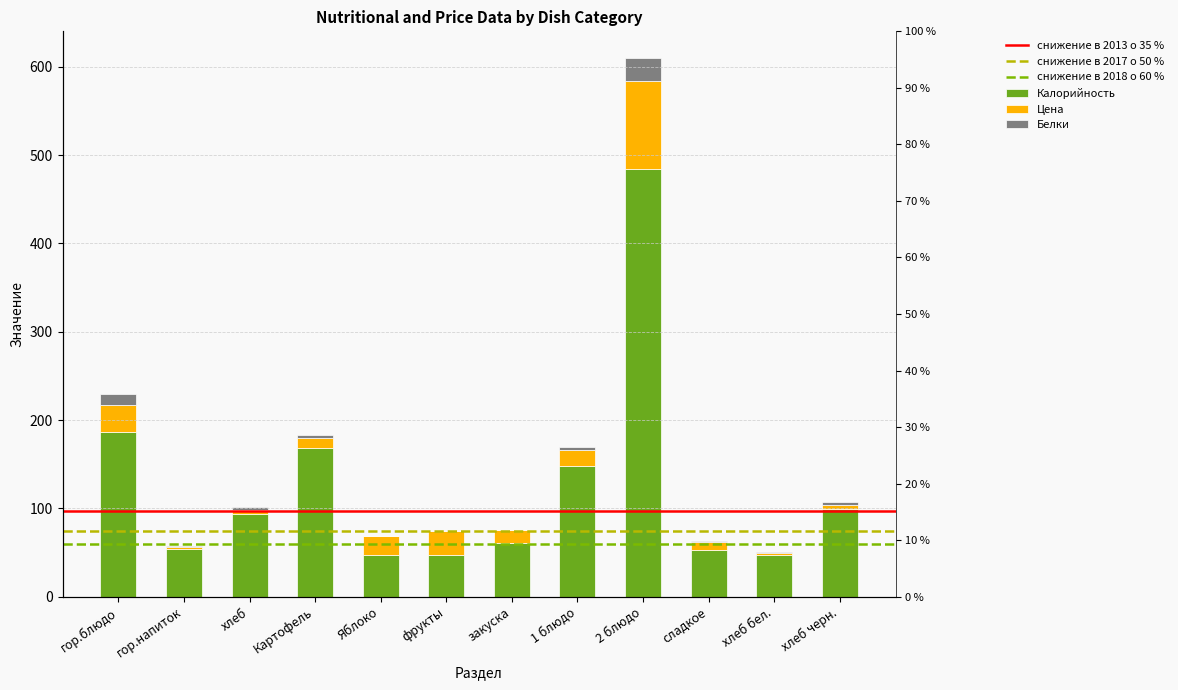

Which series has the widest spread of values?

Калорийность